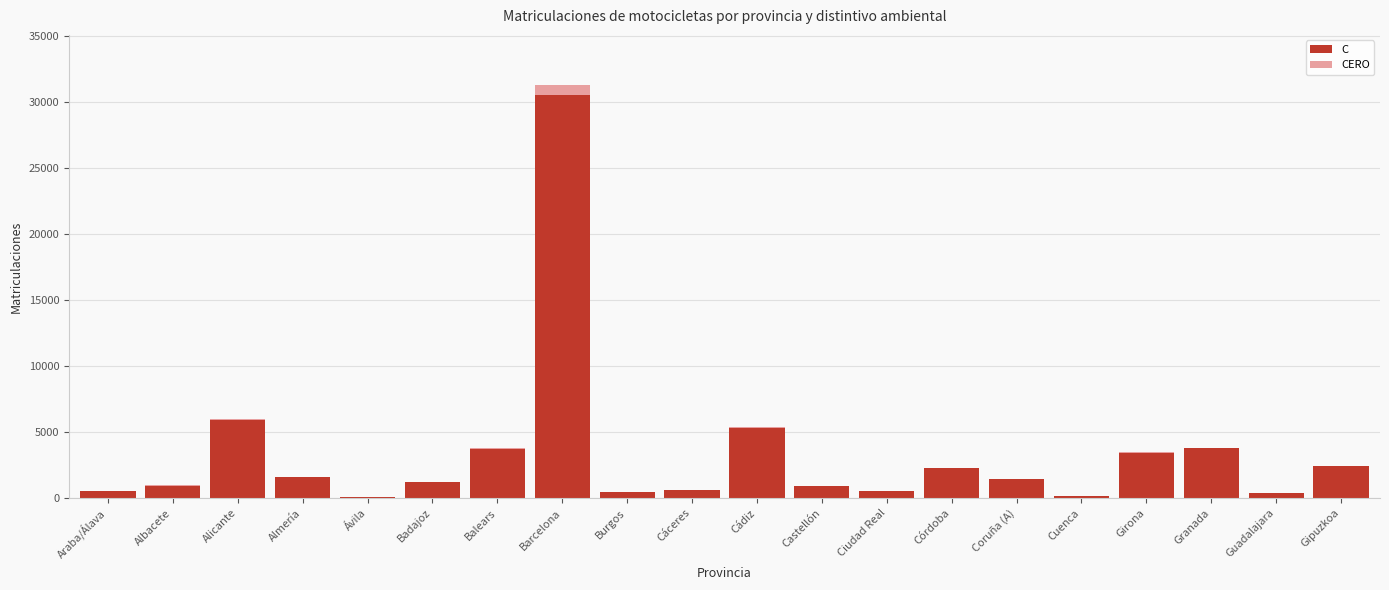

Which series changed the most between Burgos and Cádiz?

C